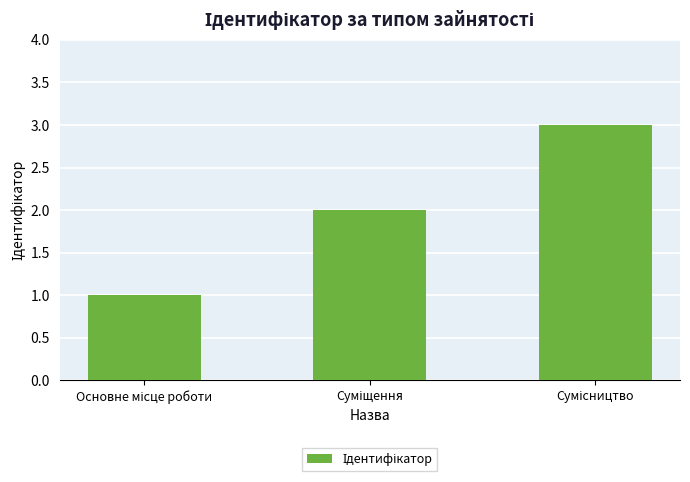

What is the maximum value shown in the chart?

3